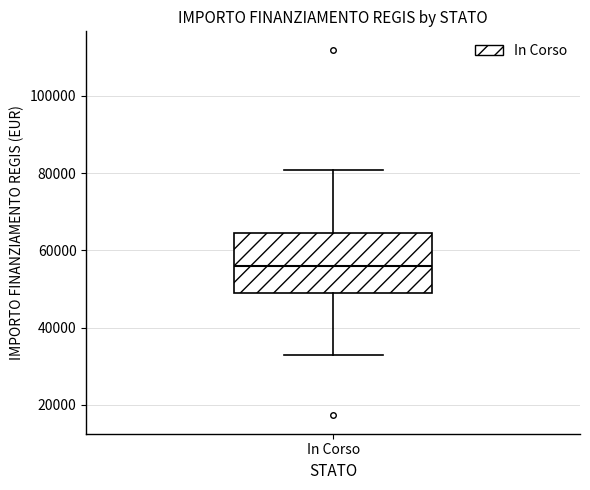

Read this box plot against the y-axis: the position of the median line, the range covered by the box, and the ends of both whiskers. The values are not printed on the chart, so give them approximately, as read against the axis.

median 56000, box 50000 to 64000, whiskers 32000 to 80000